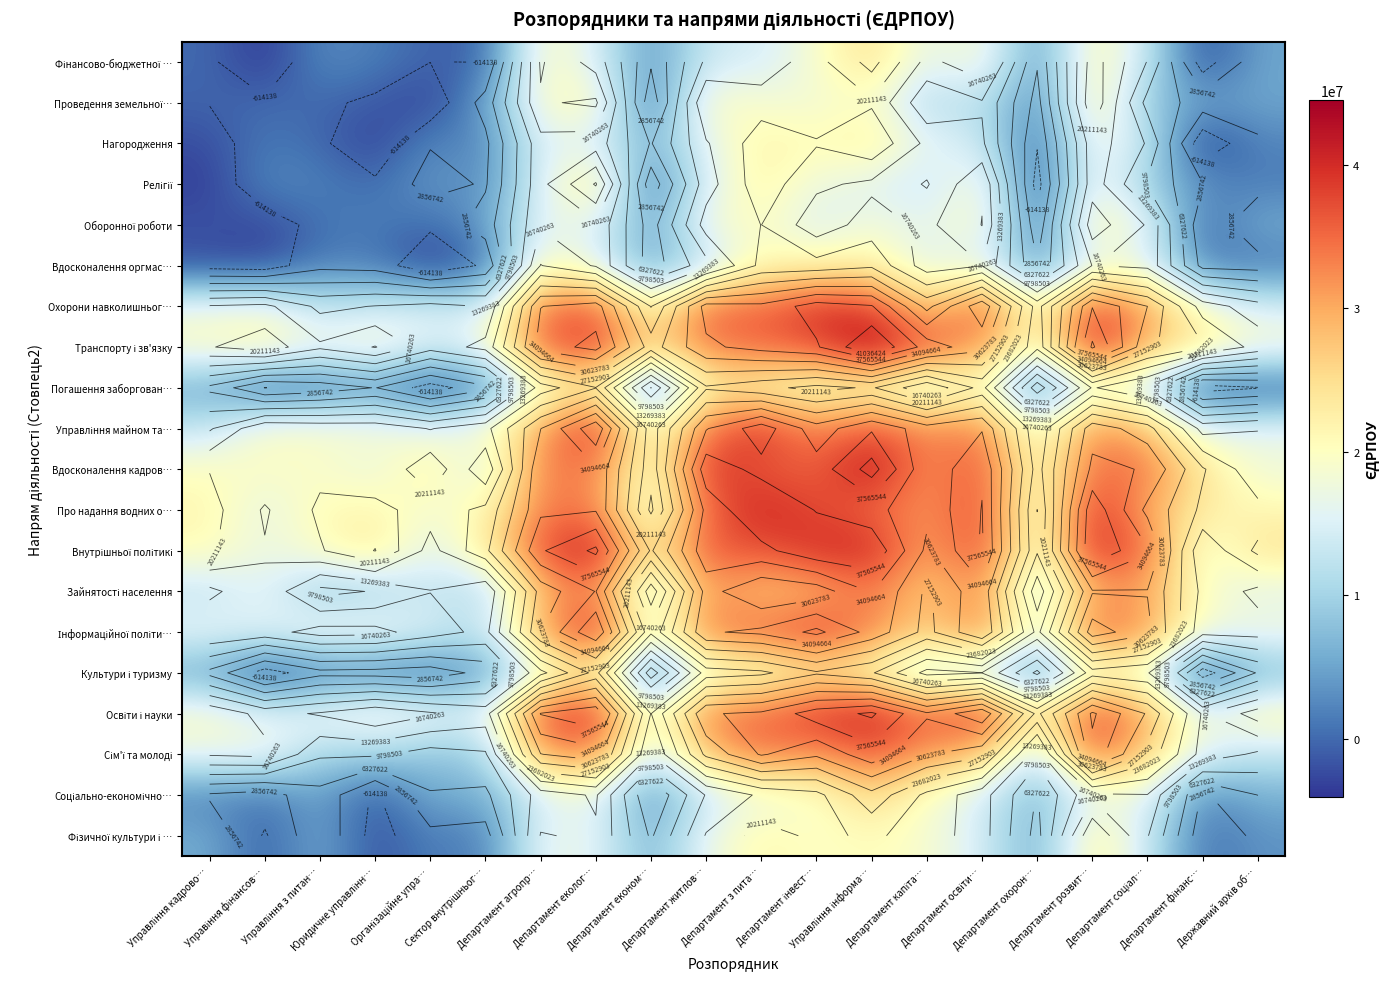

What is the average value of the Про надання водних о… series?

27557279.5